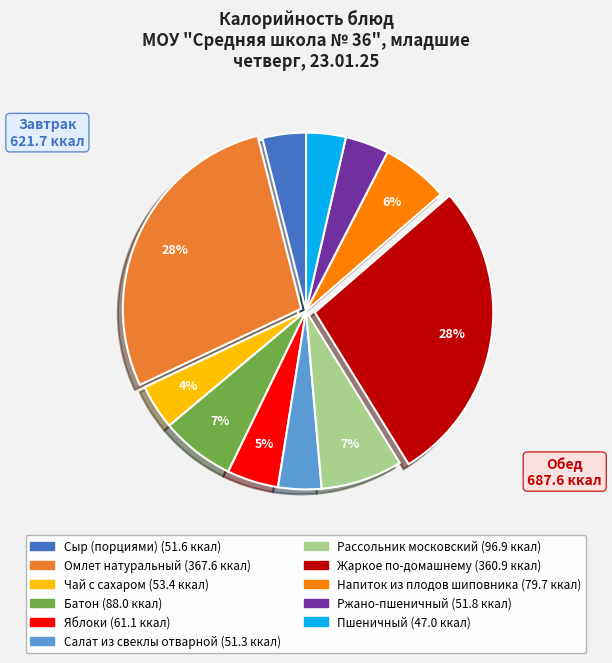

Do Яблоки and Напиток из плодов шиповника together represent more than half of the pie?

No